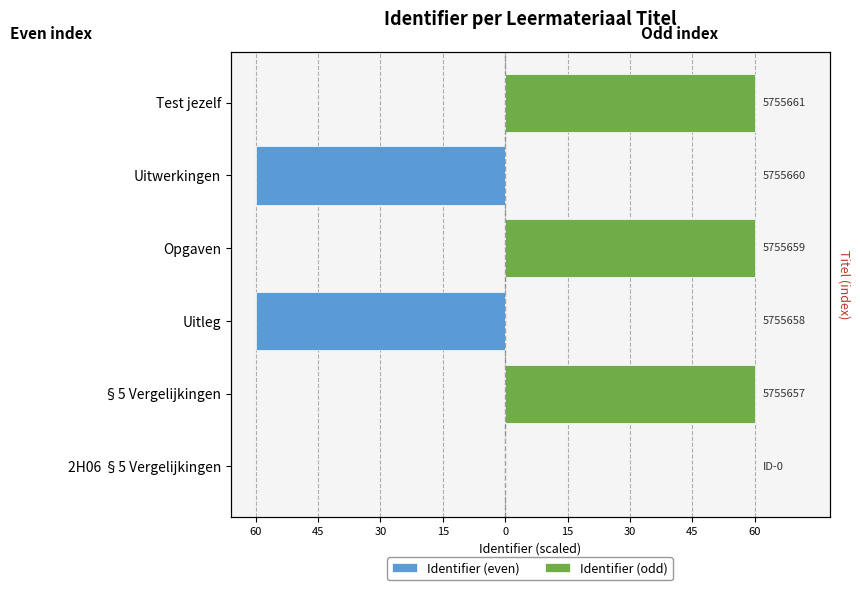

What is the sum of all Identifier (odd) values?

180.0